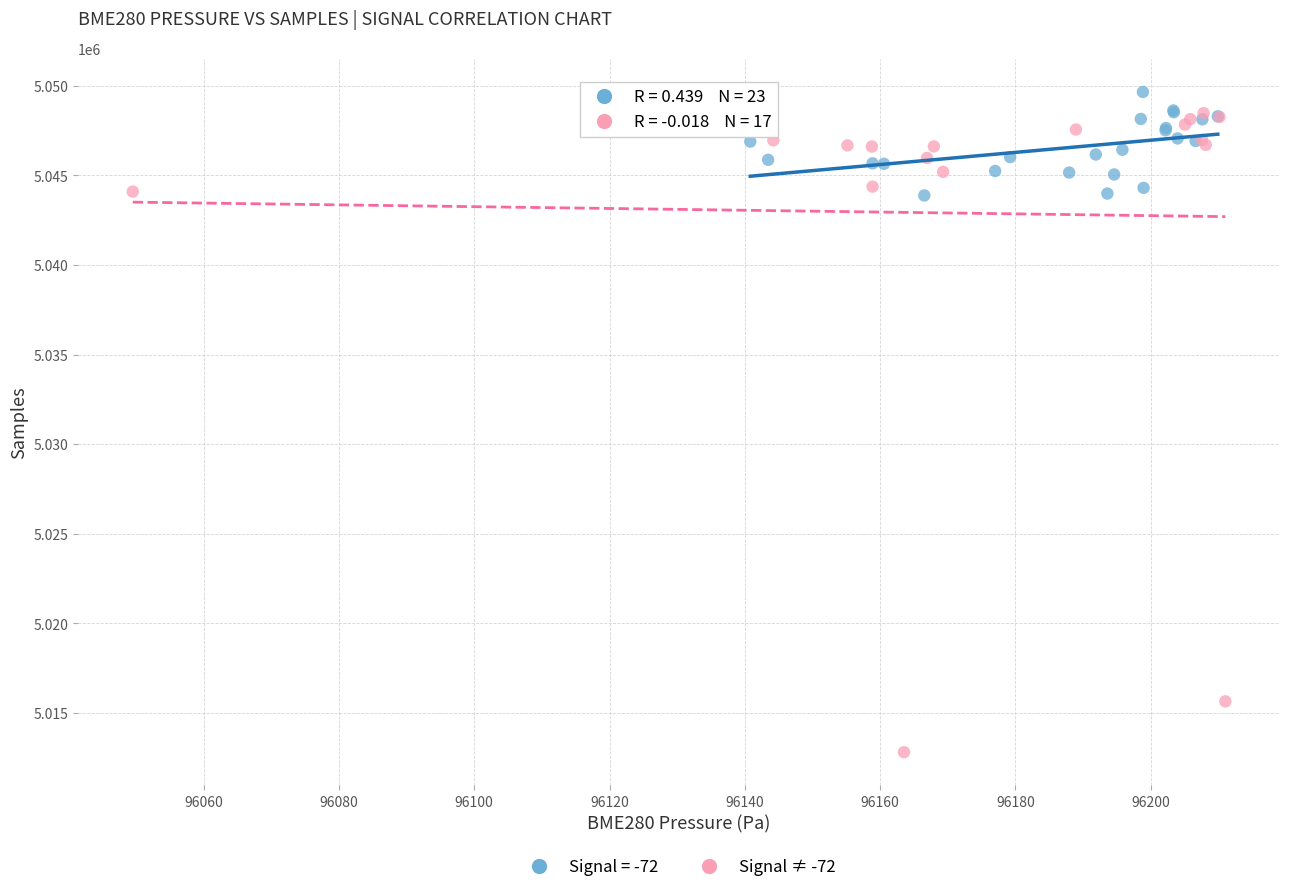

Which series has the largest Y range (max minus min)?

Signal ≠ -72